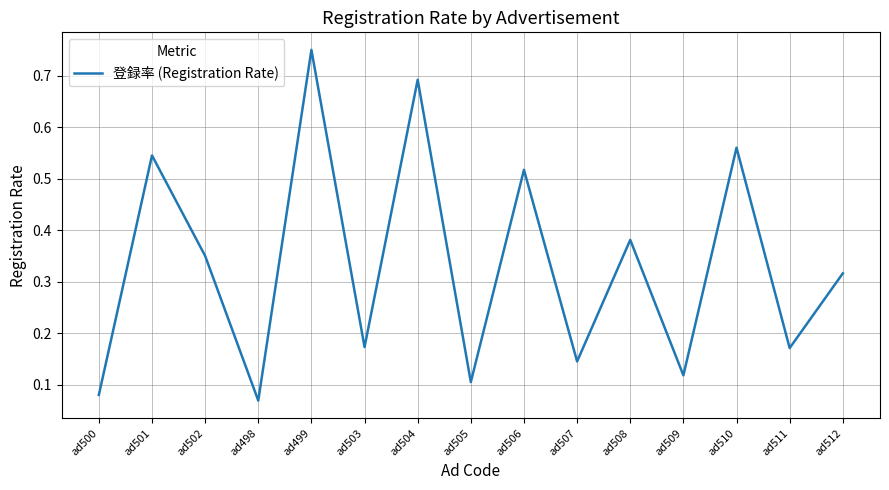

What position from the left is ad508?

11